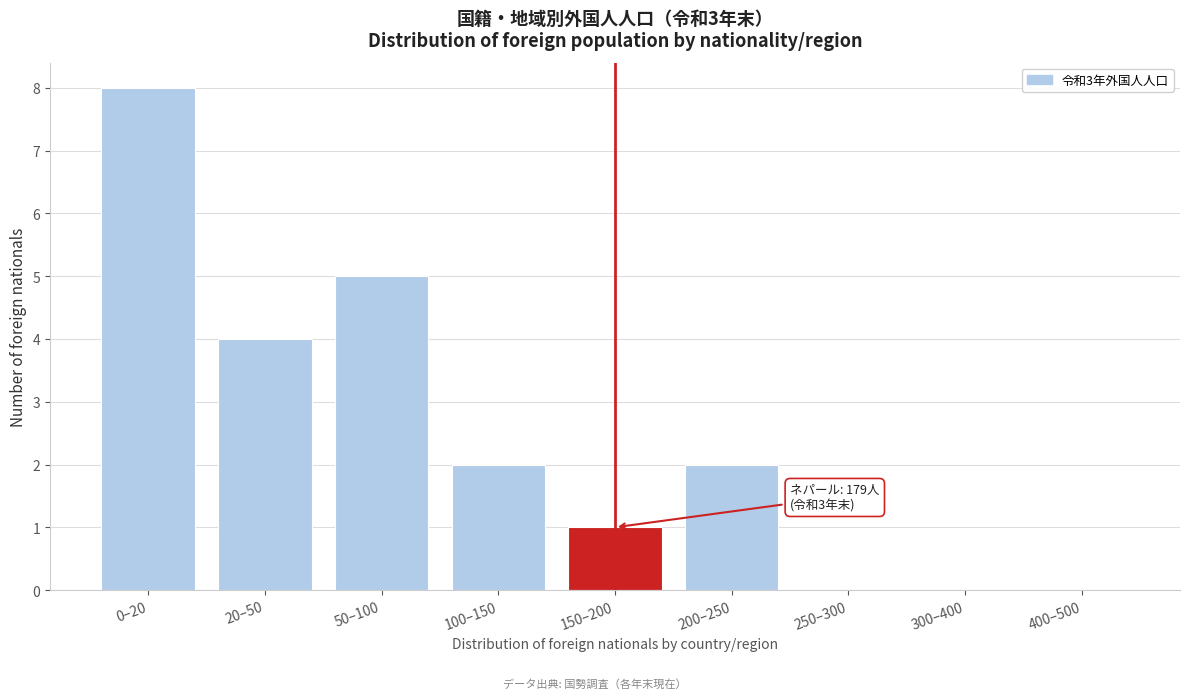

Reading left to right, list all the values displayed in this chart.

0–20=8	20–50=4	50–100=5	100–150=2	150–200=1	200–250=2	250–300=0	300–400=0	400–500=0